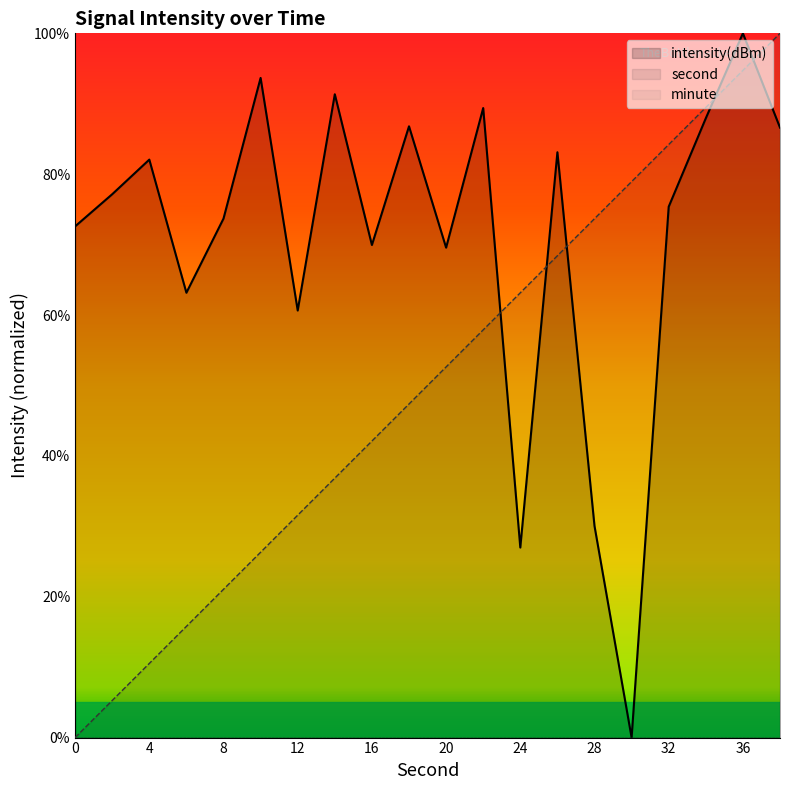

Which series ends up on top after the final intersection of intensity(dBm) and second?

second